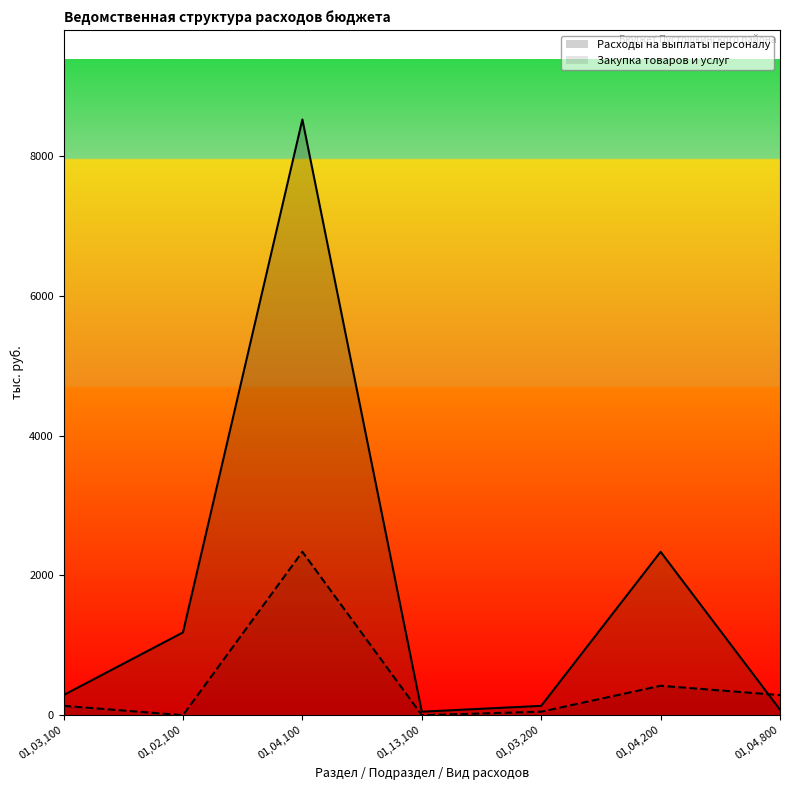

True or false: Закупка товаров и услуг has a value of -808.3 at 01,02,100.

False